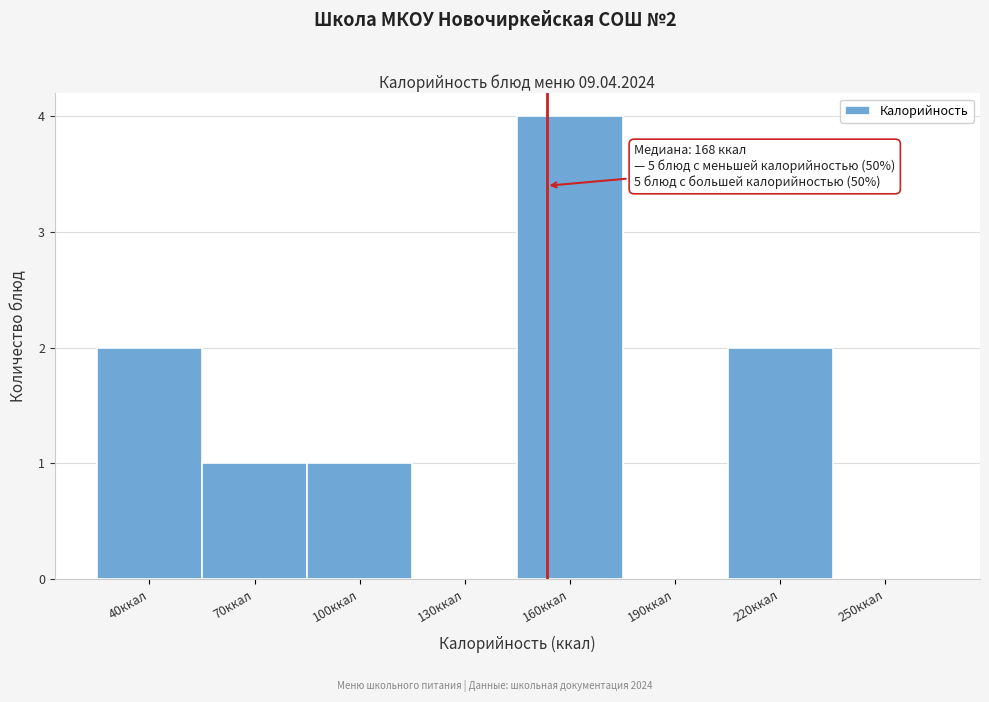

Reading right to left, transcribe all the data shown in this chart.

250ккал=0	220ккал=2	190ккал=0	160ккал=4	130ккал=0	100ккал=1	70ккал=1	40ккал=2